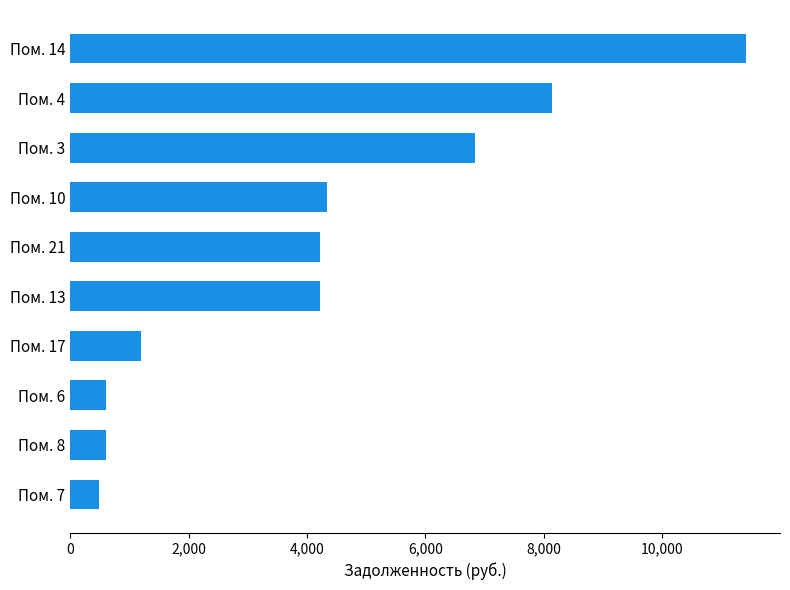

What is the difference between the values at Пом. 4 and Пом. 3?

1303.5